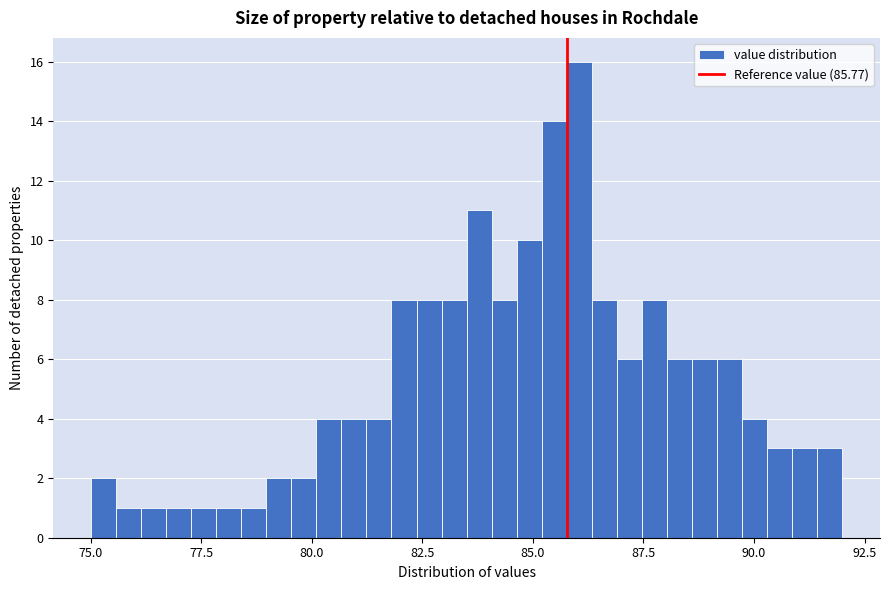

Around what value on the x-axis is the tallest bar? Give the approximate position of its centre, as read against the axis.

86.0